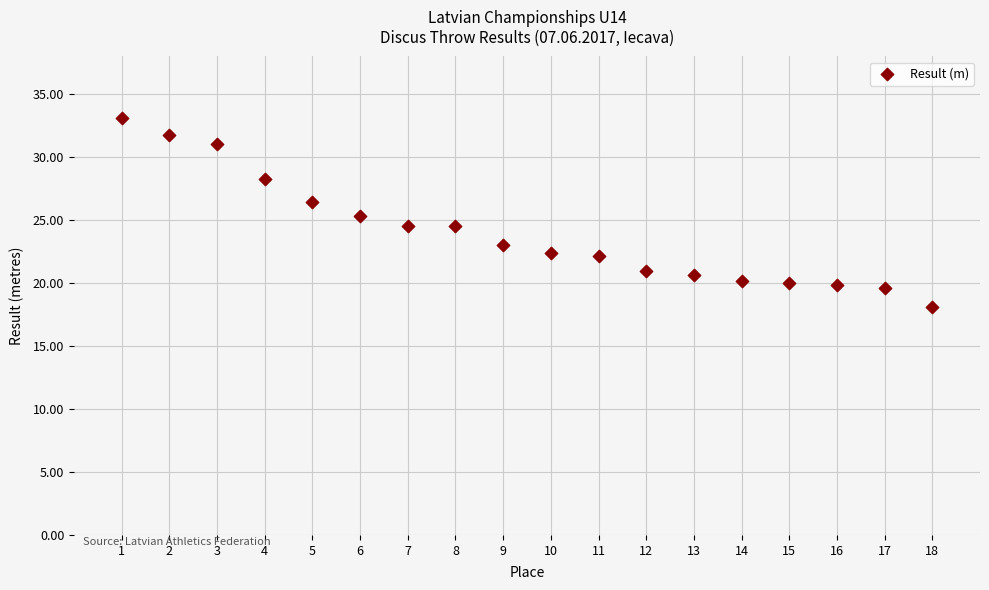

What is the range of Y values (max minus min)?

15.0